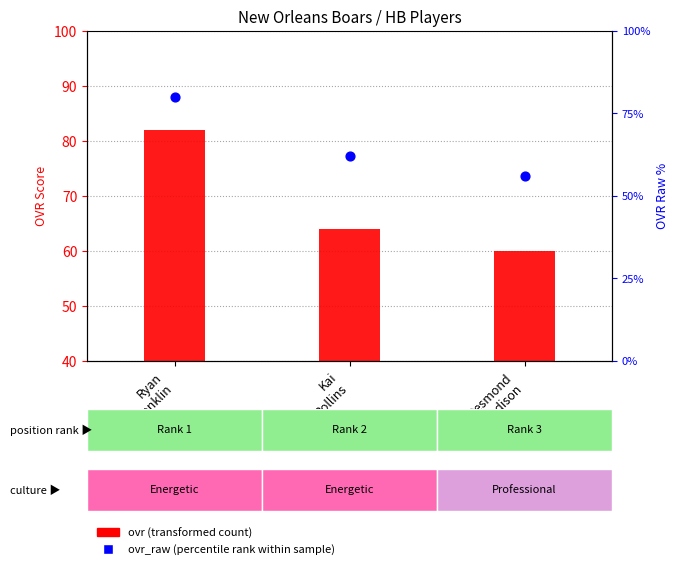

Is the value of ovr (transformed count) at Ryan
Franklin greater than the value of ovr_raw (percentile rank within sample) at Desmond
Madison?

No